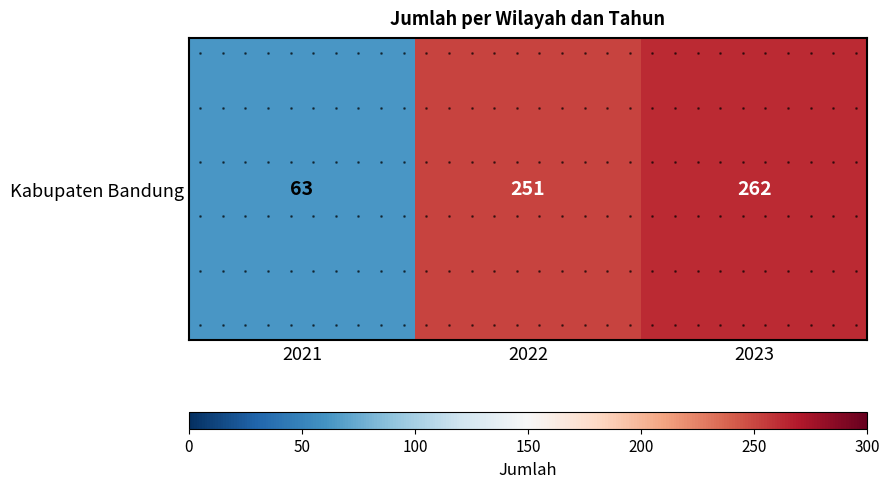

Which category has the lowest value across all series?

2021